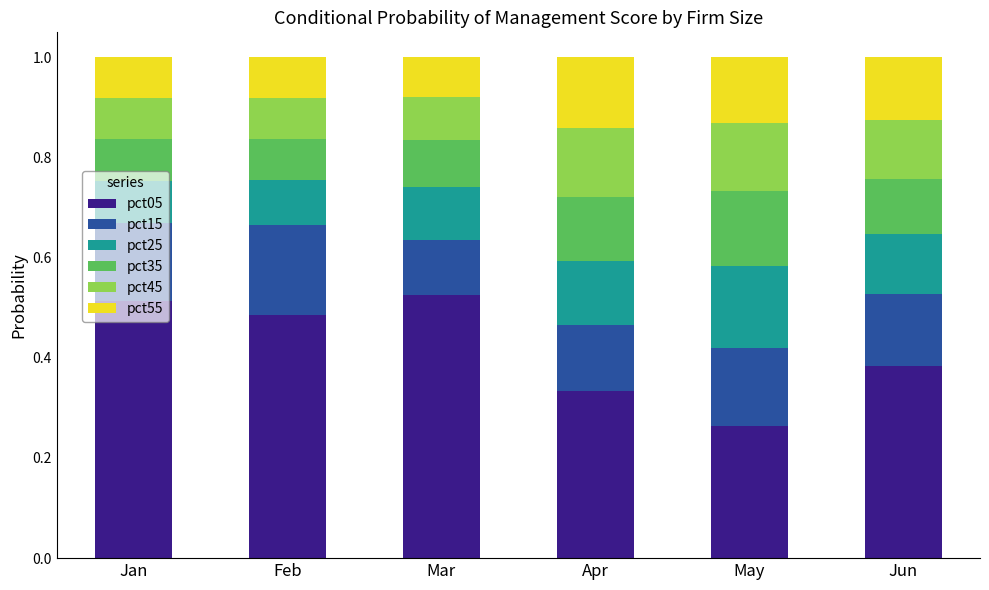

What is the total value across all series at Mar?

1.0